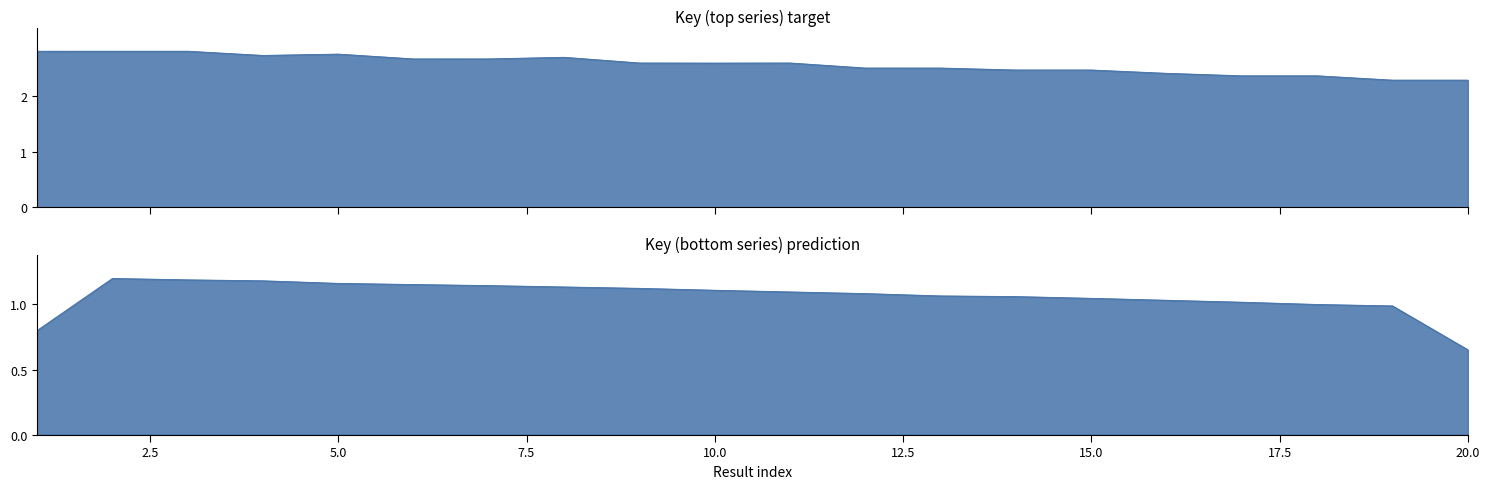

The chart shows a value of 2.7 at 8. True or false?

True